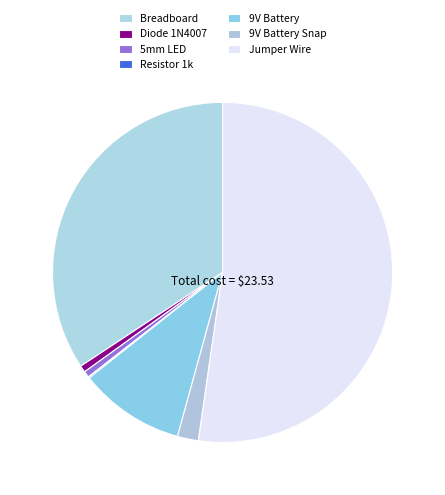

What percentage is the Jumper Wire slice, to the nearest percent?

52%